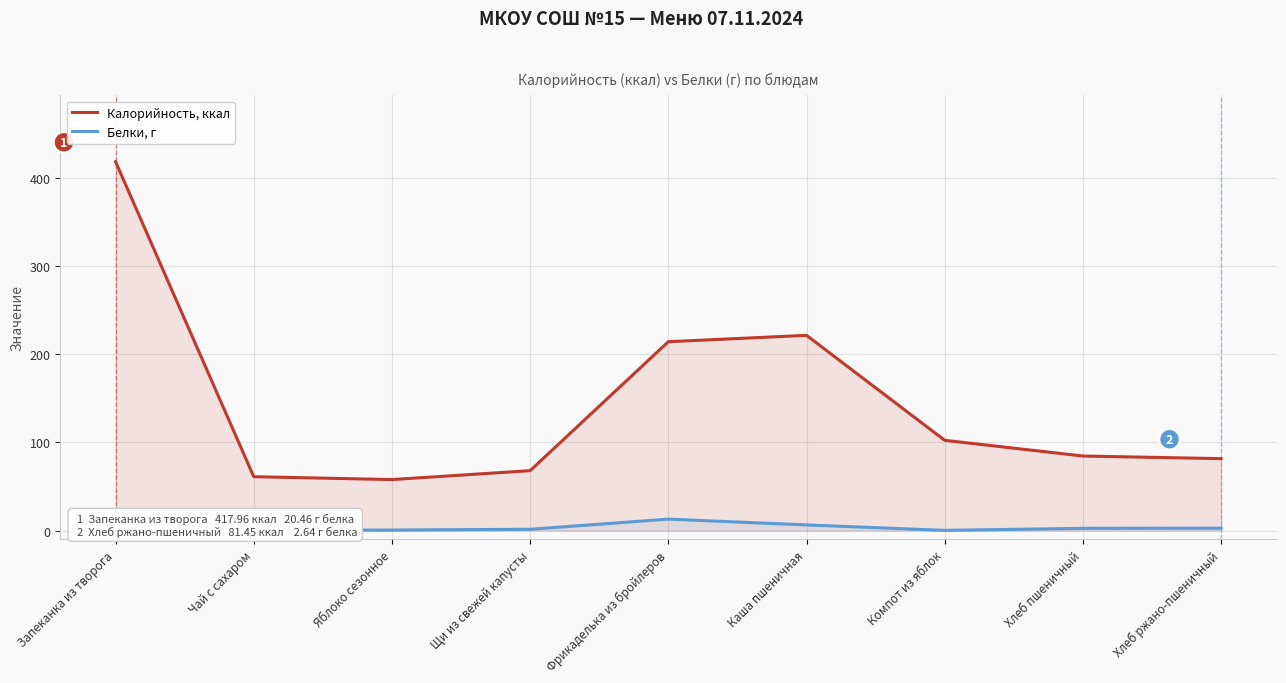

The Калорийность, ккал series shows 61.0 at Чай с сахаром. True or false?

True